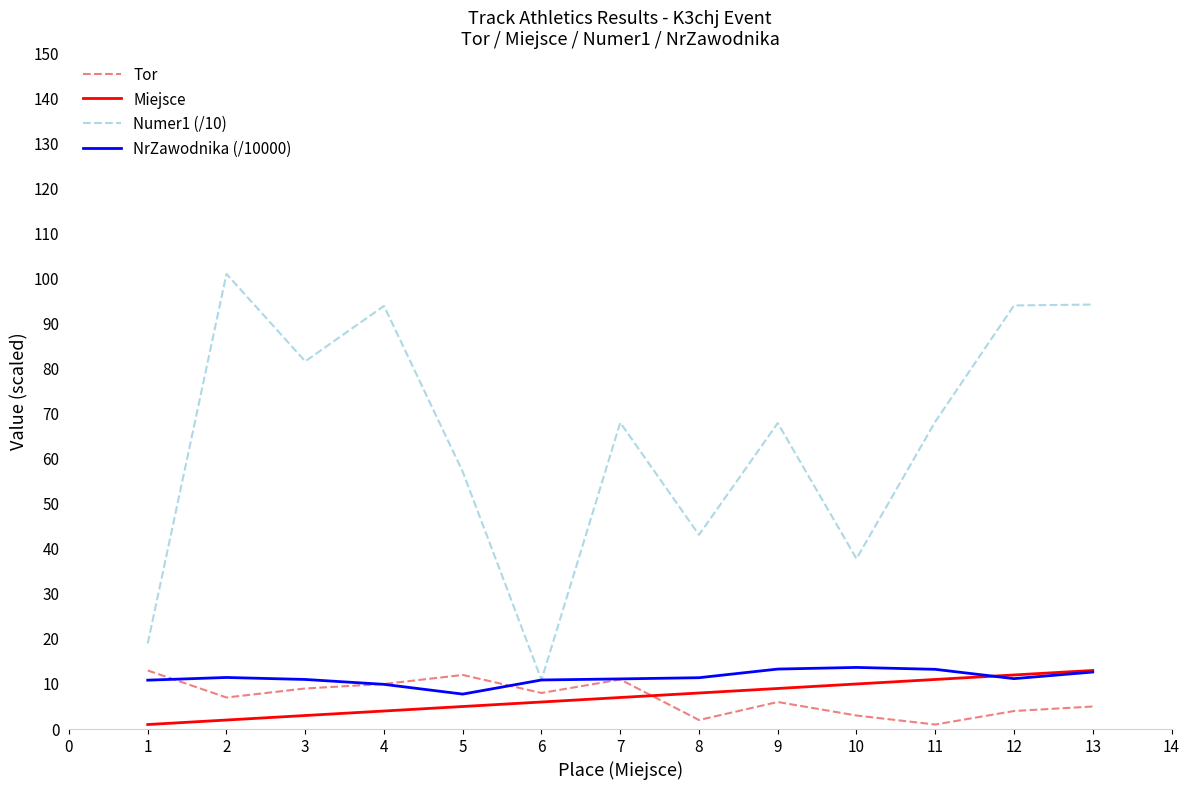

What is the maximum value shown in the chart?

101.0